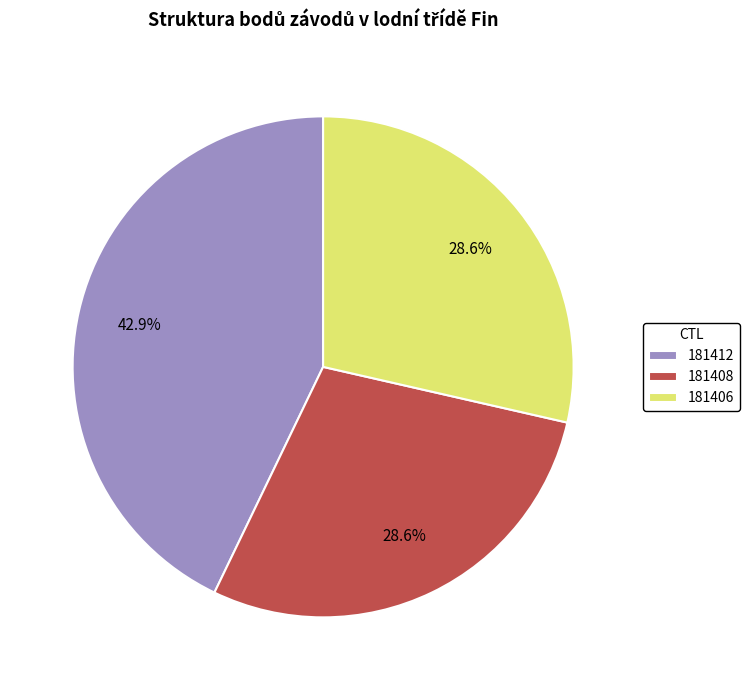

Does any single category account for the majority?

No